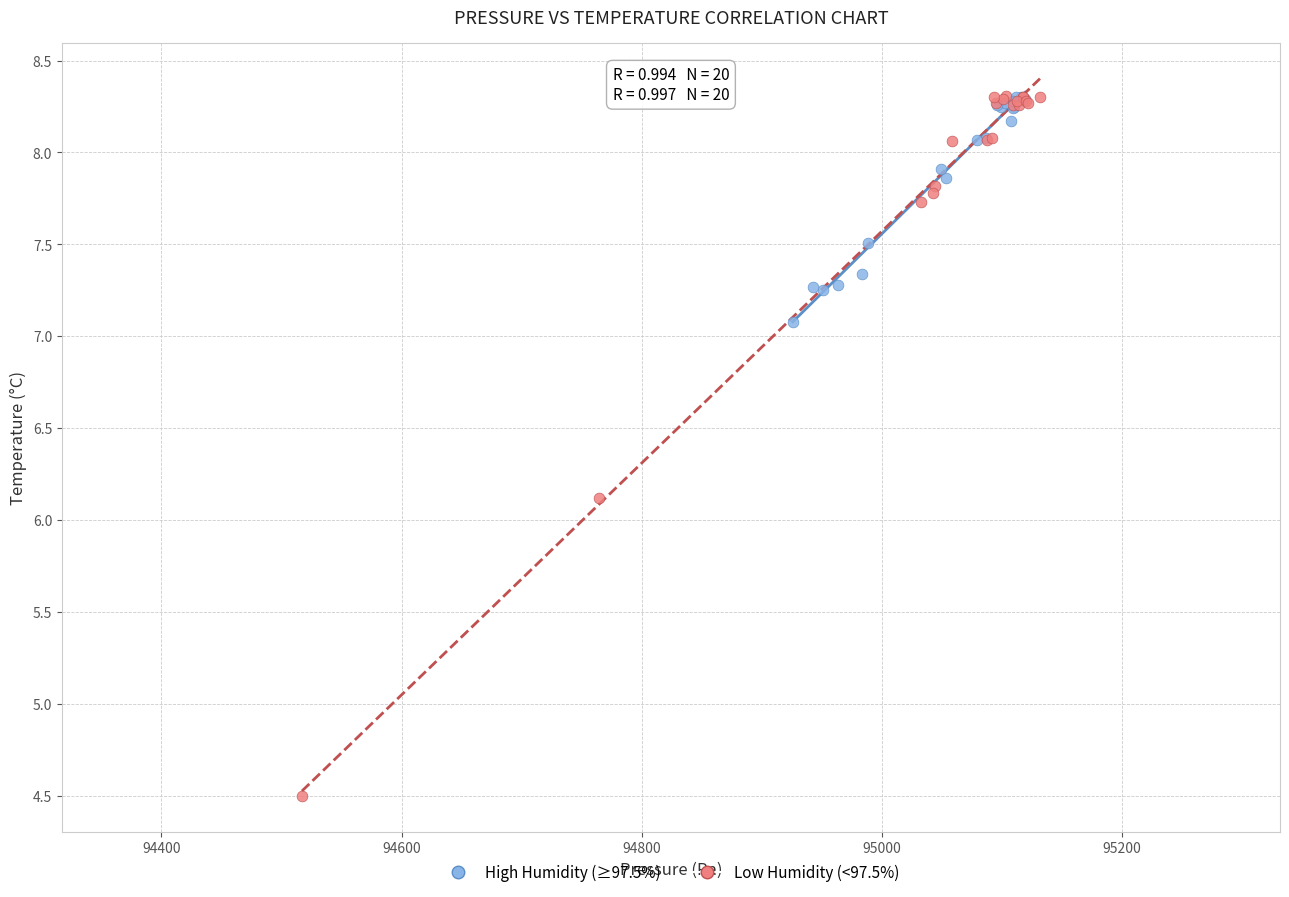

Which series contains the lowest Y value?

Low Humidity (<97.5%)